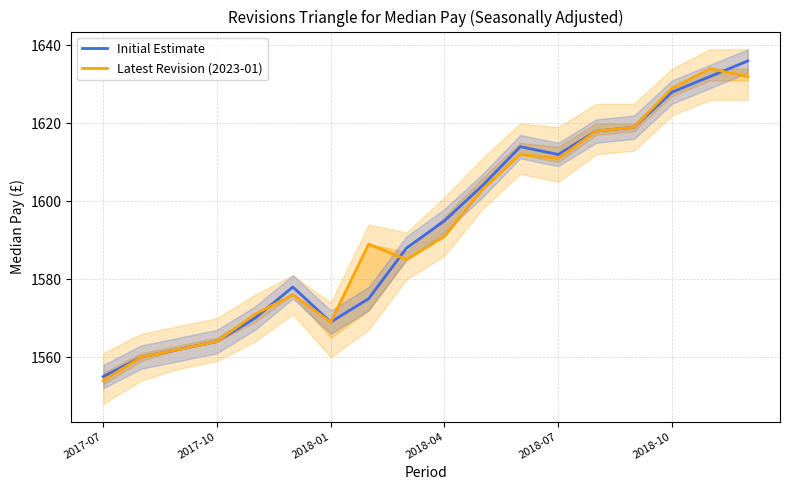

True or false: Latest Revision (2023-01) has a value of 757 at 17.

False